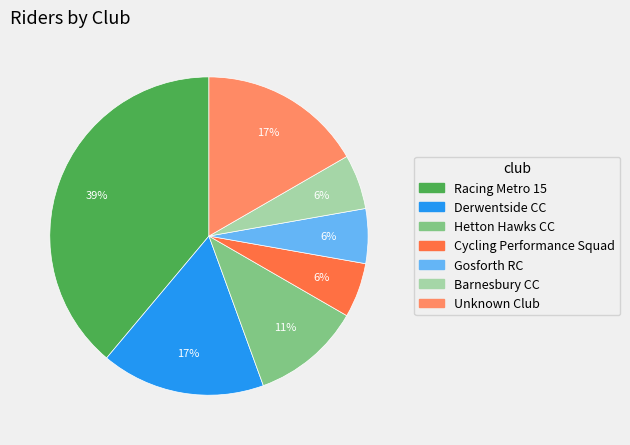

Is there any slice that represents more than half of the pie?

No